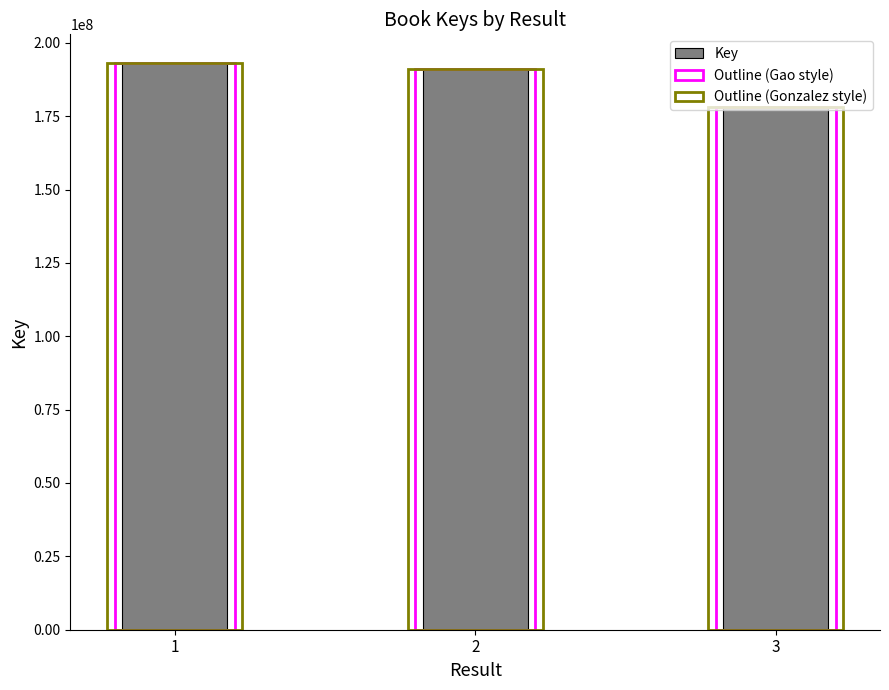

Where is Outline (Gao style) nearest to the value 185679808?

2